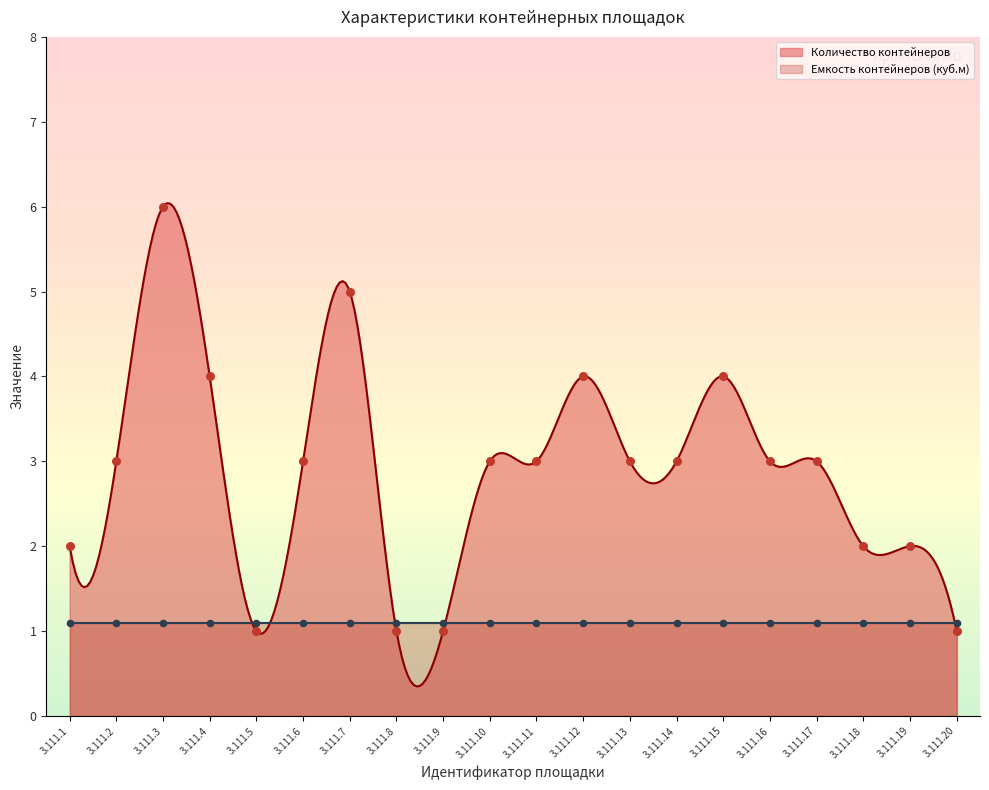

Which has a higher value, 3.111.11 or 3.111.9?

3.111.11